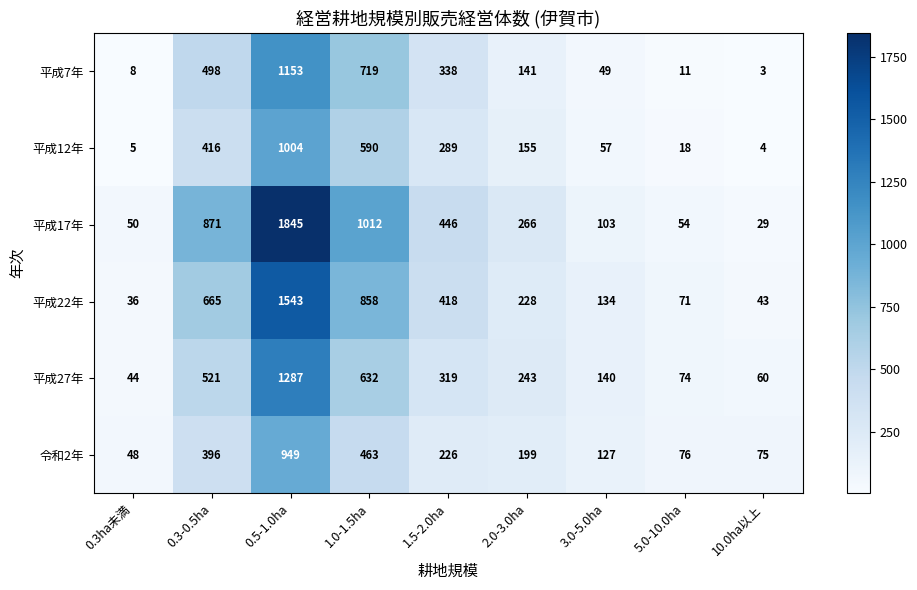

At 1.0-1.5ha, list the series in order from smallest to largest.

令和2年, 平成12年, 平成27年, 平成7年, 平成22年, 平成17年